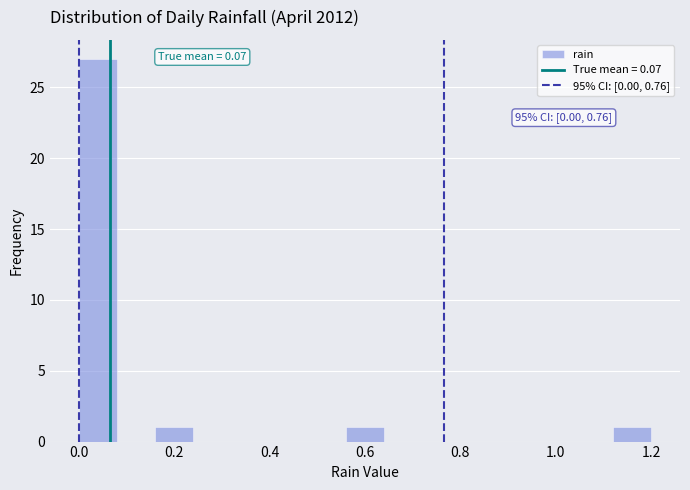

Which range on the x-axis has the tallest bar?

0.00 to 0.08